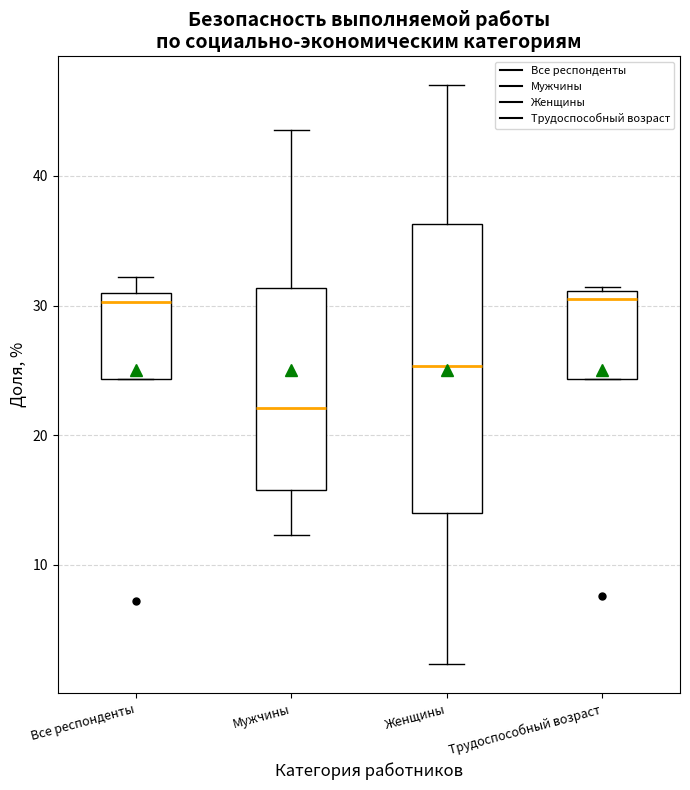

Where does the median line of the box for Мужчины sit on the y-axis? The values are not printed on the chart, so give them approximately, as read against the axis.

22